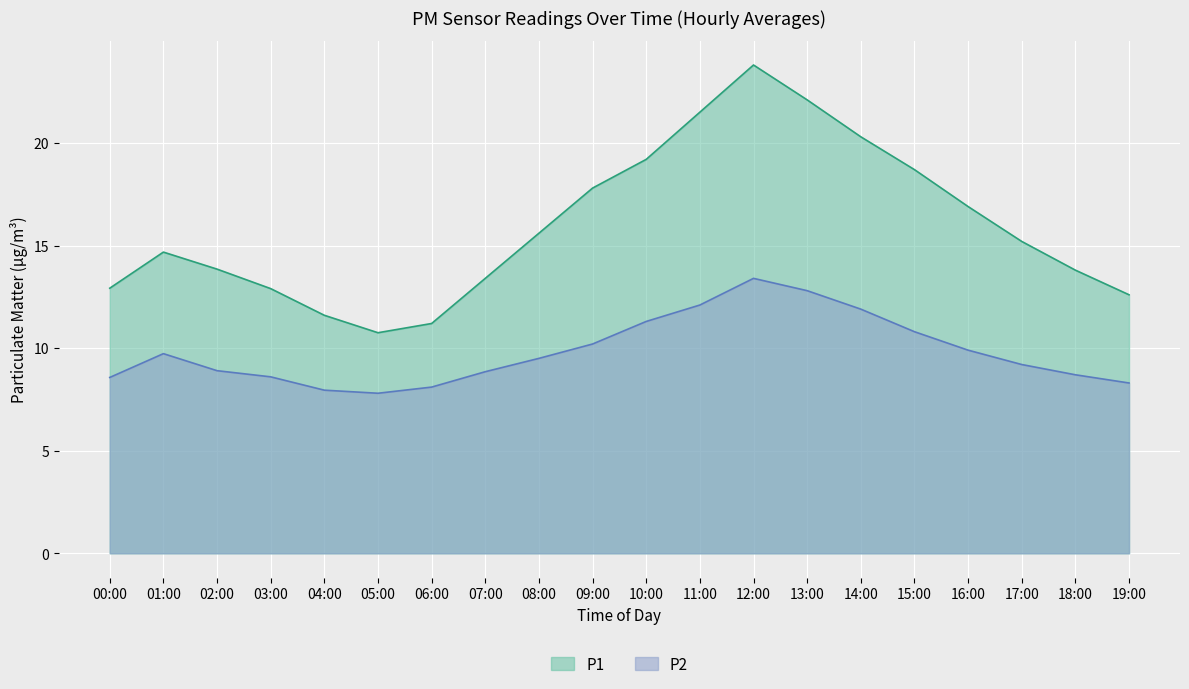

Reading left to right, list all the values displayed in this chart.

P1: 12.9	14.7	13.8	12.9	11.6	10.8	11.2	13.4	15.6	17.8	19.2	21.5	23.8	22.1	20.3	18.7	16.9	15.2	13.8	12.6
P2: 8.6	9.7	8.9	8.6	8.0	7.8	8.1	8.8	9.5	10.2	11.3	12.1	13.4	12.8	11.9	10.8	9.9	9.2	8.7	8.3